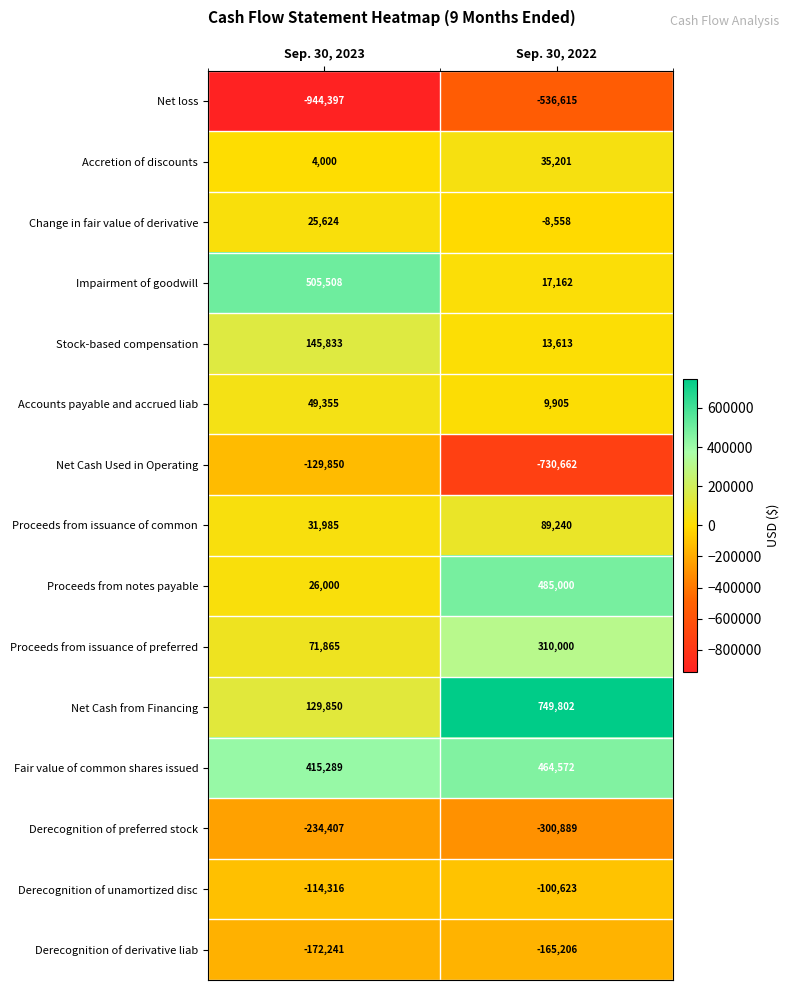

Is it true that Derecognition of unamortized disc equals -100623 at Sep. 30, 2022?

True